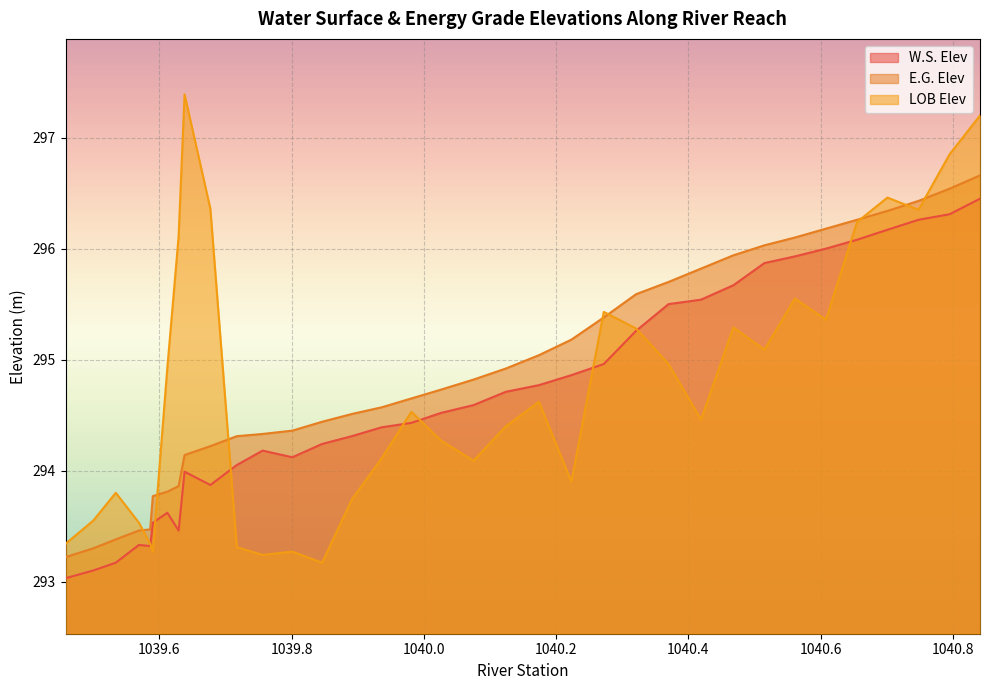

What is the difference between the highest and lowest values at 1039.586?

0.2